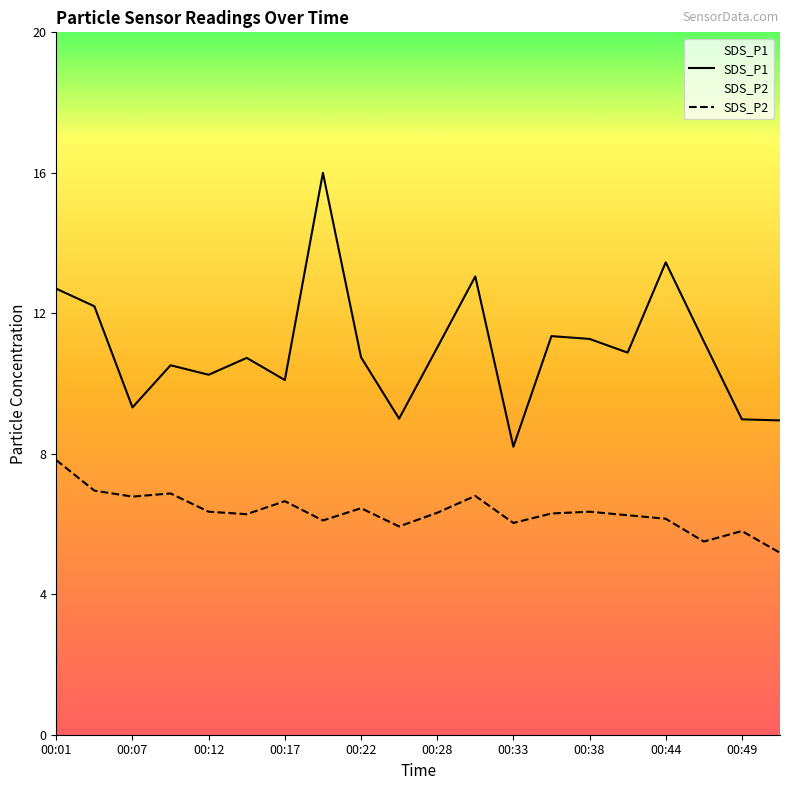

Rank the series by their maximum value, from highest to lowest.

SDS_P1, SDS_P2